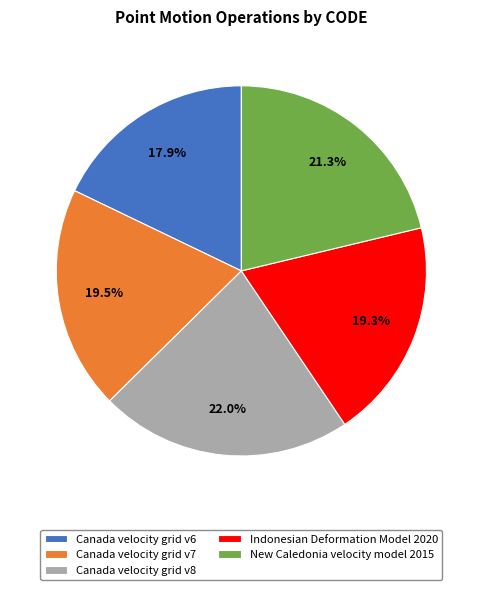

How many segments does this pie chart have?

5